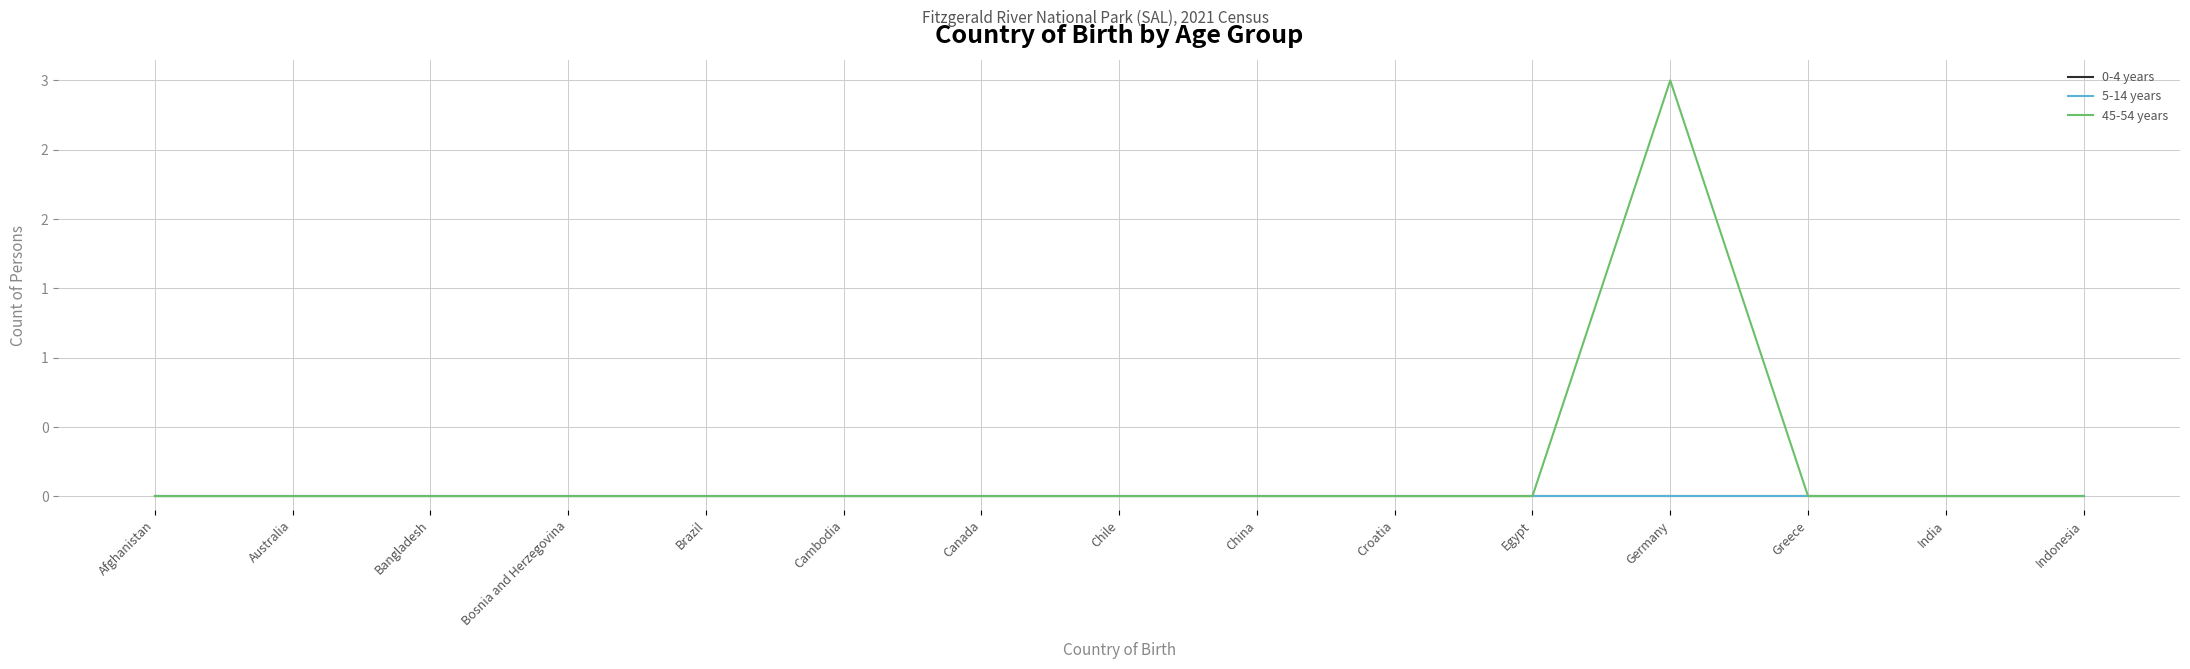

Does the chart have visible grid lines?

Yes